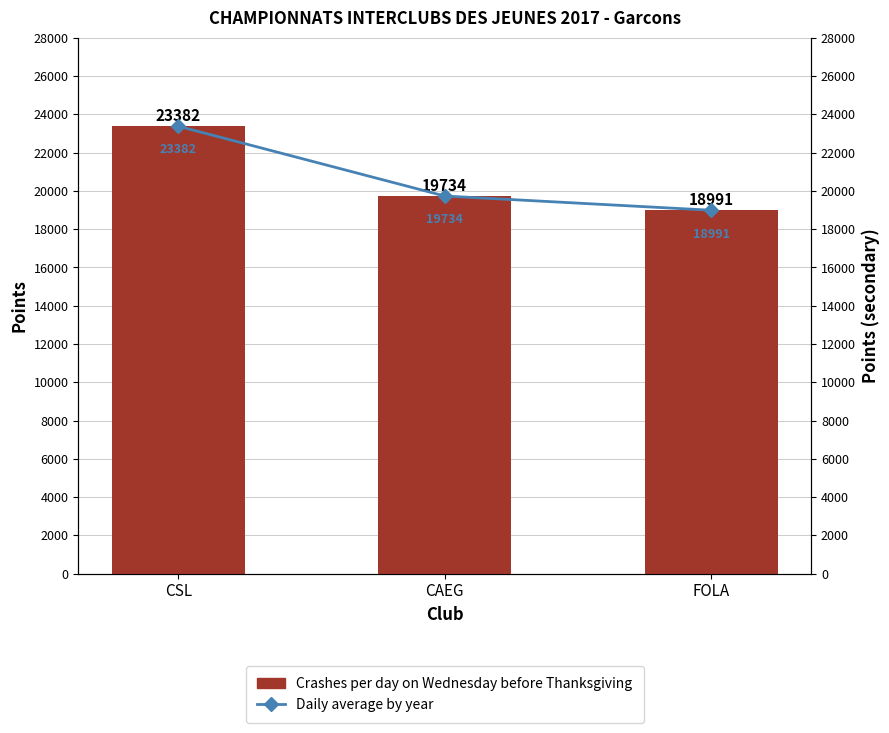

List the series in order of their peak value, lowest first.

Crashes per day on Wednesday before Thanksgiving, Daily average by year